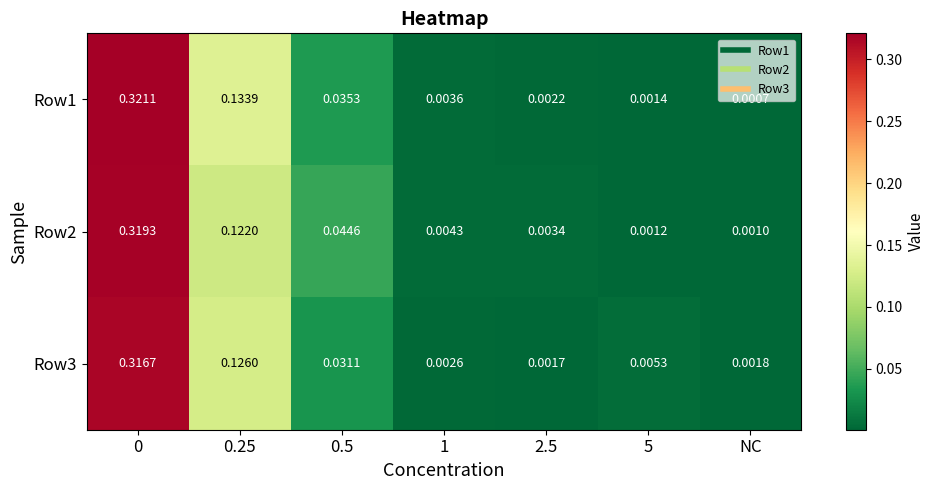

Is the value of Row1 at 5 greater than the value of Row3 at 2.5?

No